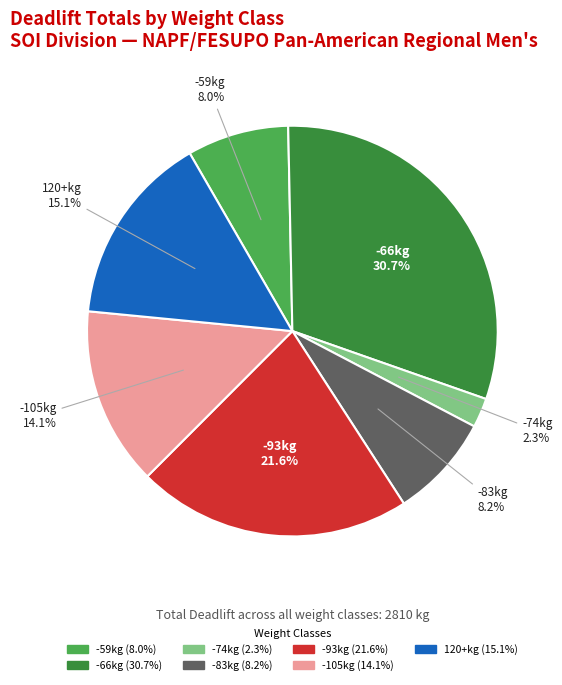

How many slices are in this pie chart?

7